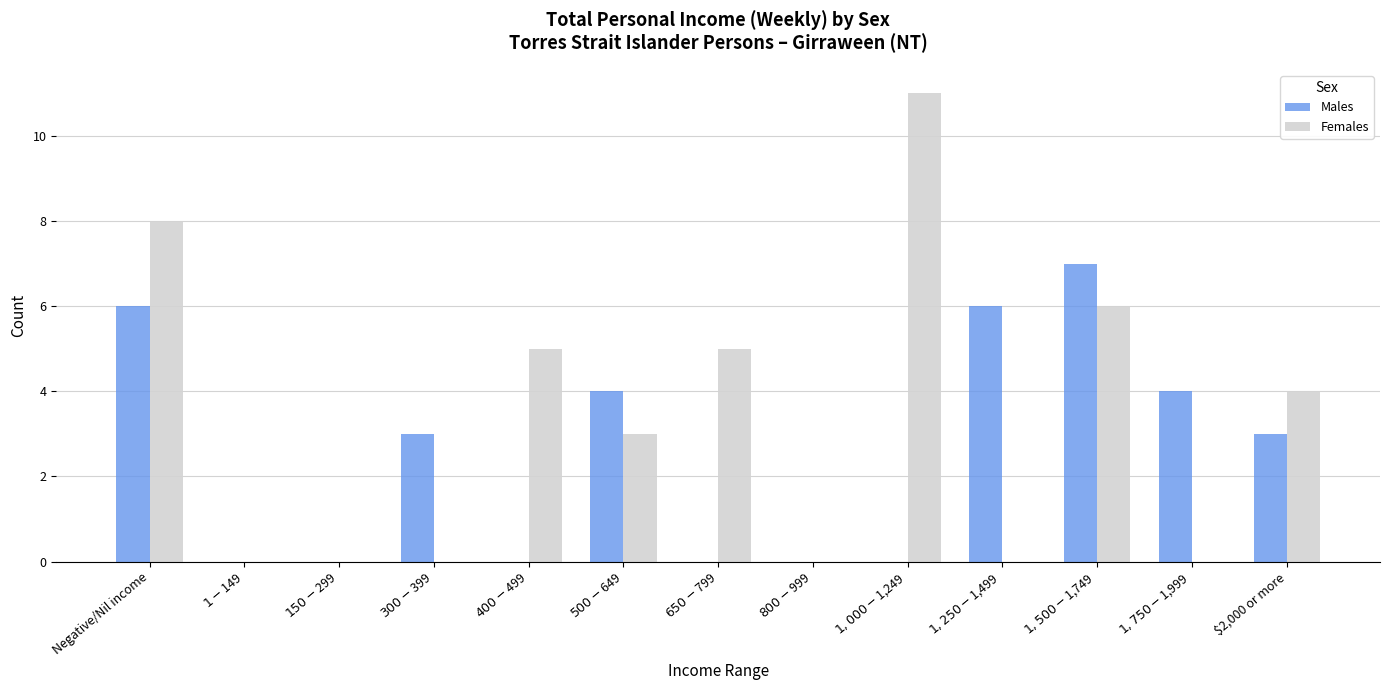

How many categories are shown in the chart?

13